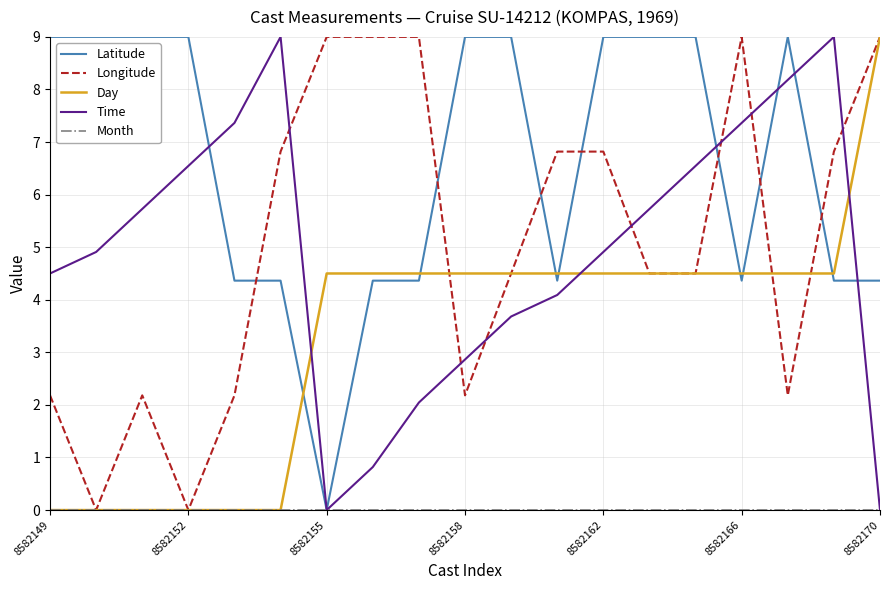

How many categories are shown in the chart?

19